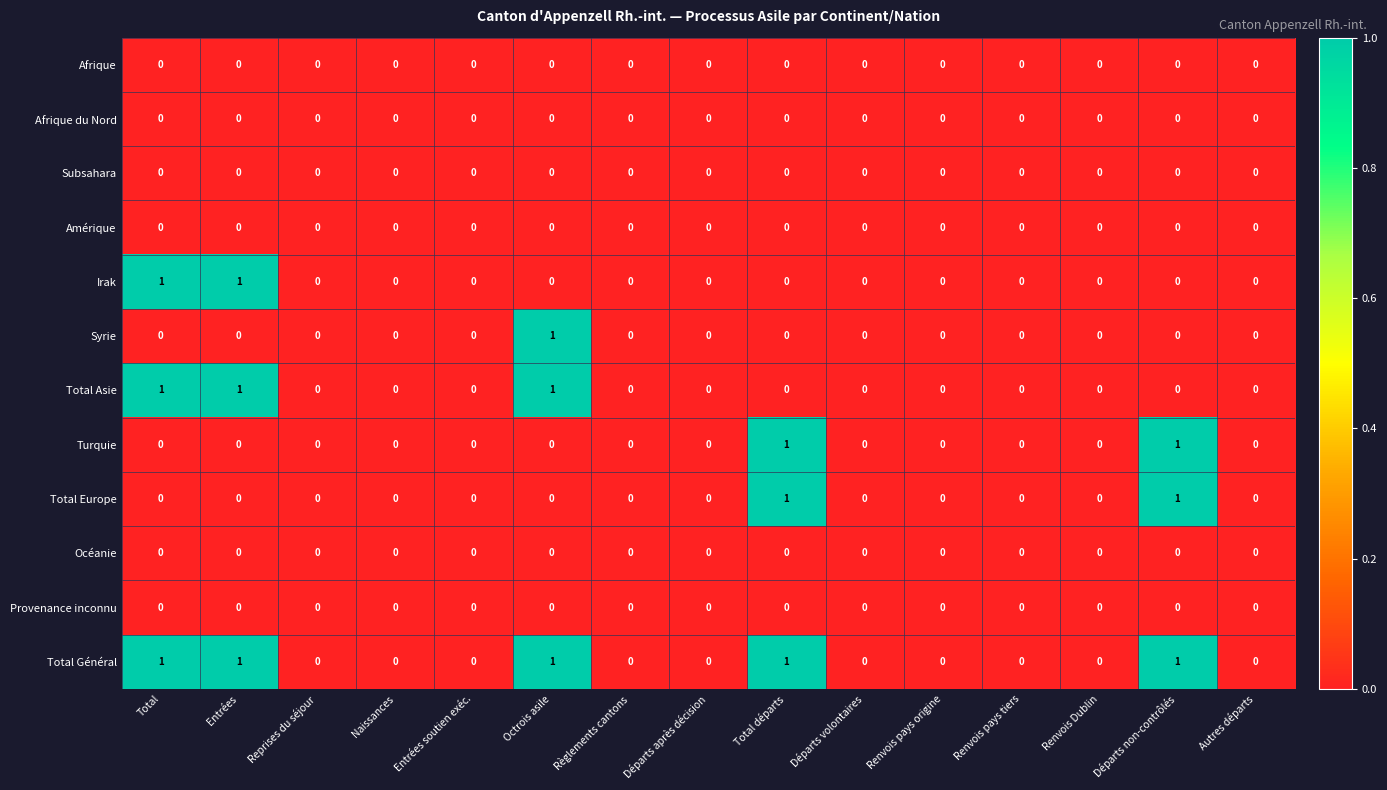

Is it true that Océanie equals 0 at Renvois Dublin?

True